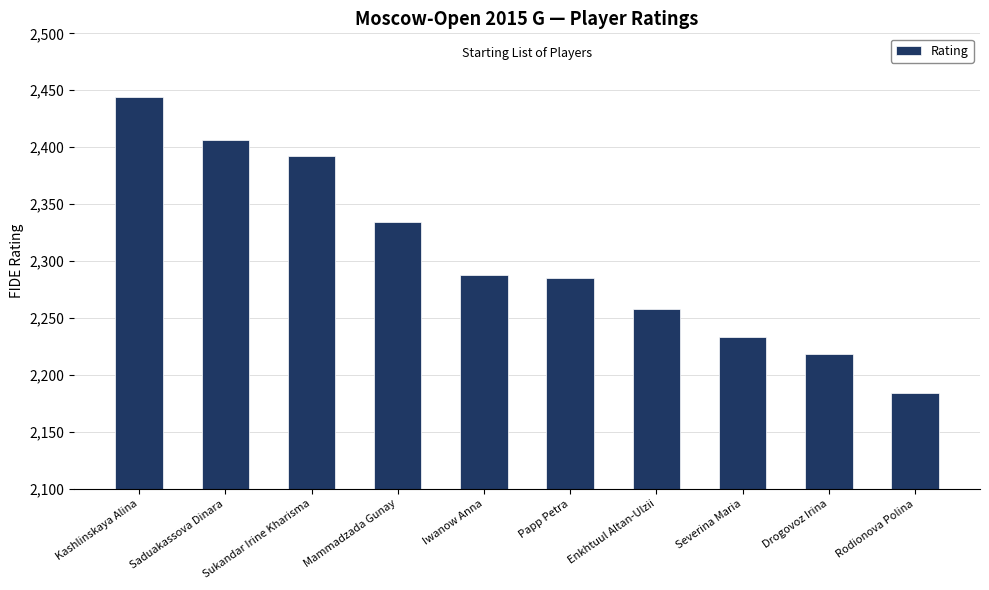

What is the sum of all values?

23042